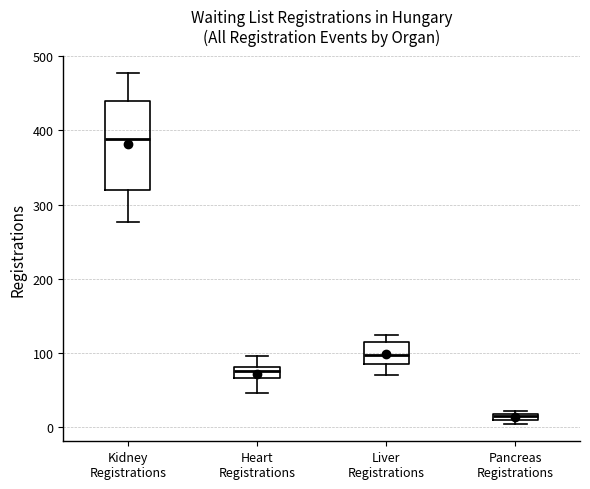

Comparing the boxes themselves (not the whiskers), which one is the tallest?

Kidney Registrations